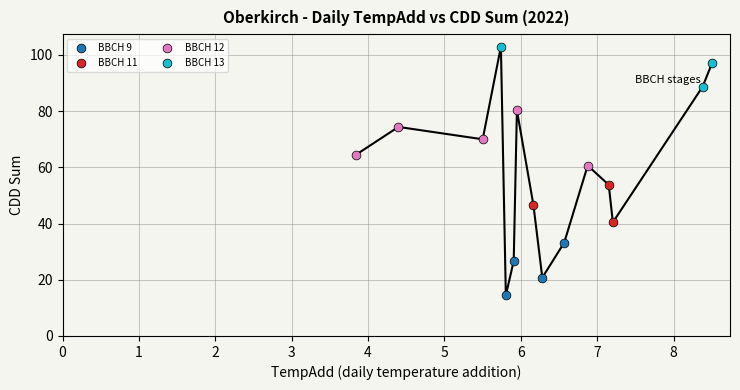

Which series reaches the minimum Y coordinate?

BBCH 9